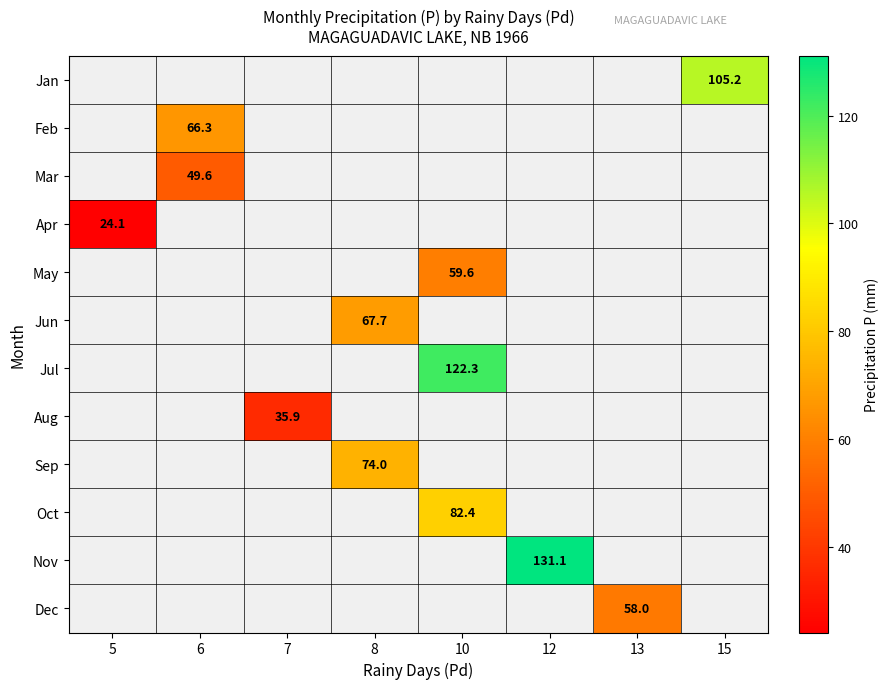

The value of May at 10 is 59.6. True or false?

True